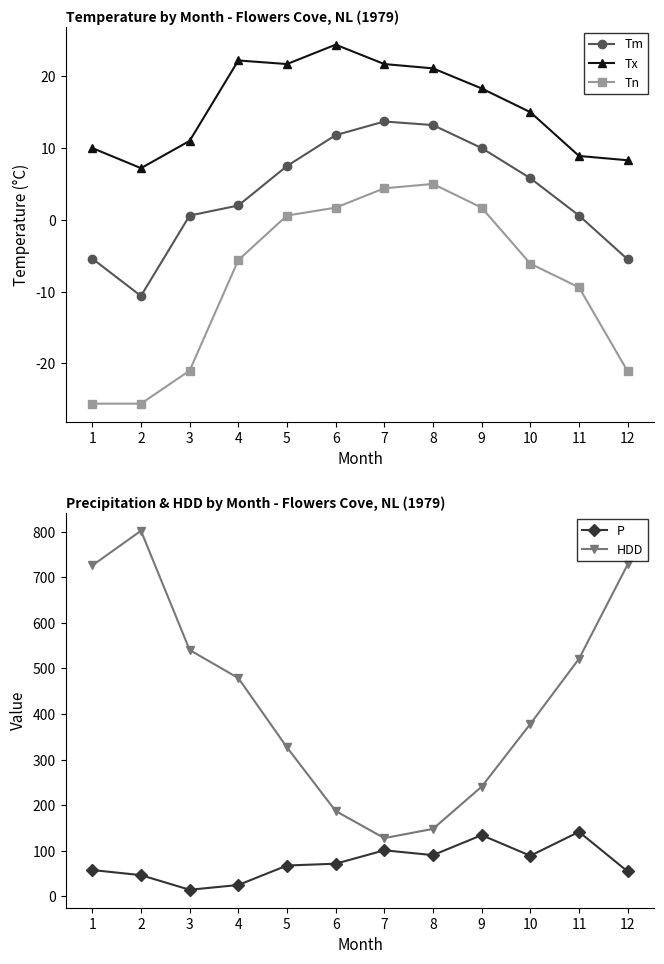

True or false: Tn and P intersect in this chart.

False